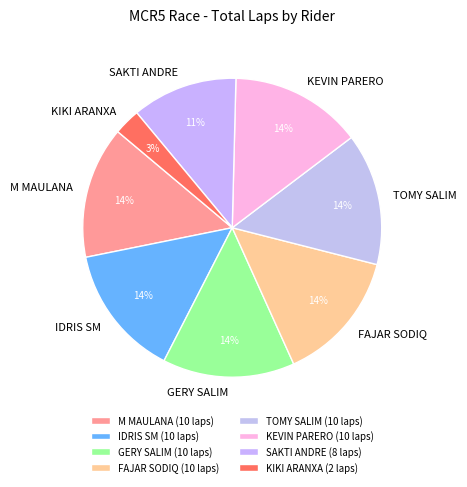

The M MAULANA slice represents 14% of the pie. True or false?

True